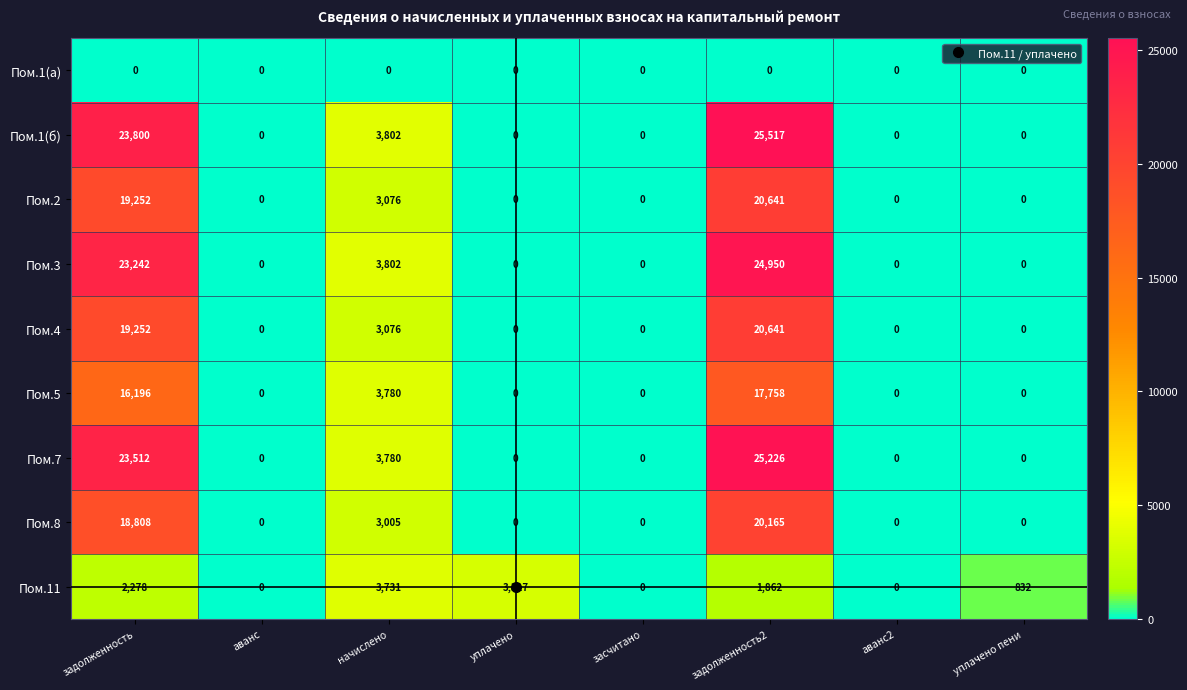

What is the highest value of the Пом.4 series?

20641